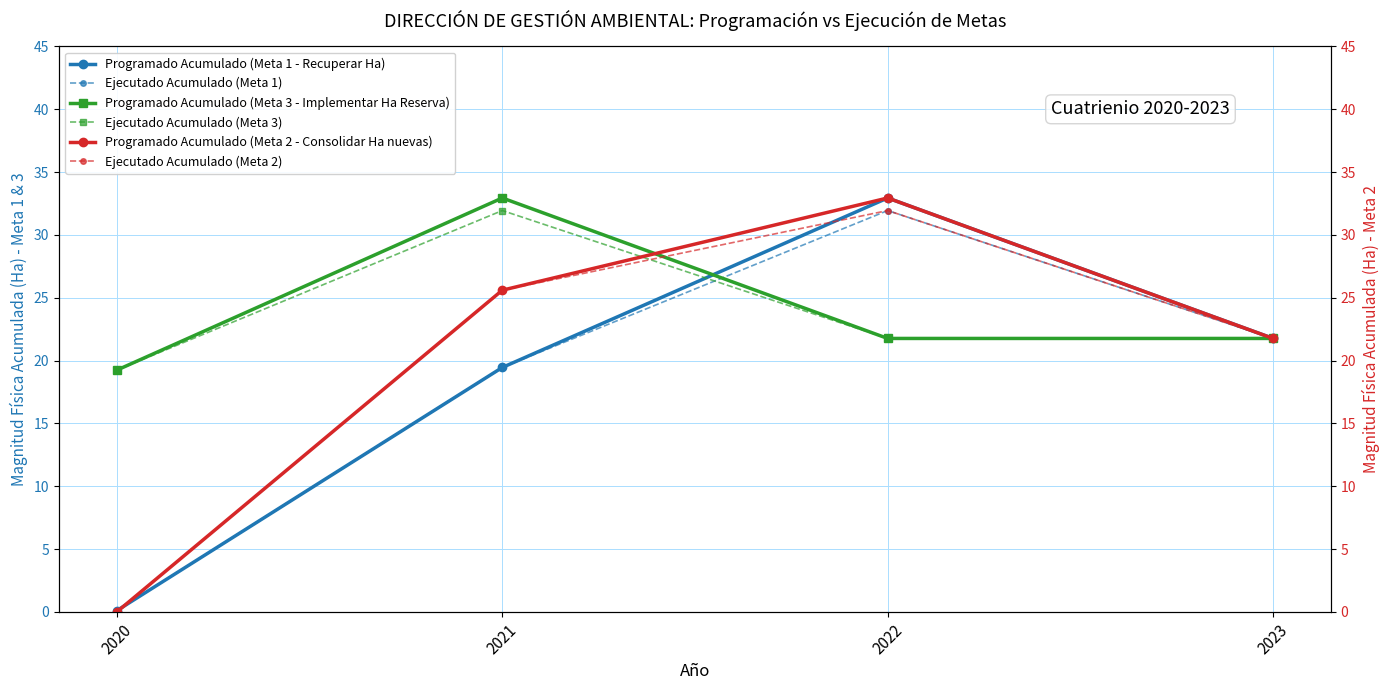

How many intersections are there between Ejecutado Acumulado (Meta 2) and Programado Acumulado (Meta 1 - Recuperar Ha)?

2